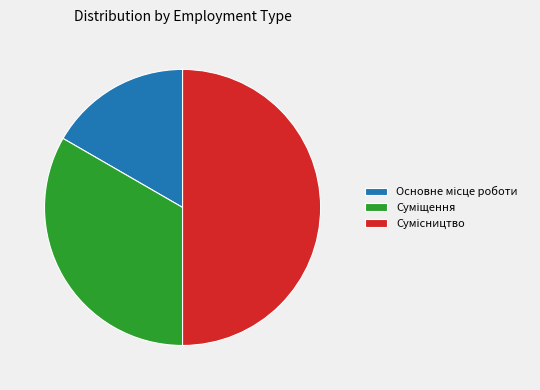

Combined, what portion of the pie is Сумісництво and Основне місце роботи?

66.7%